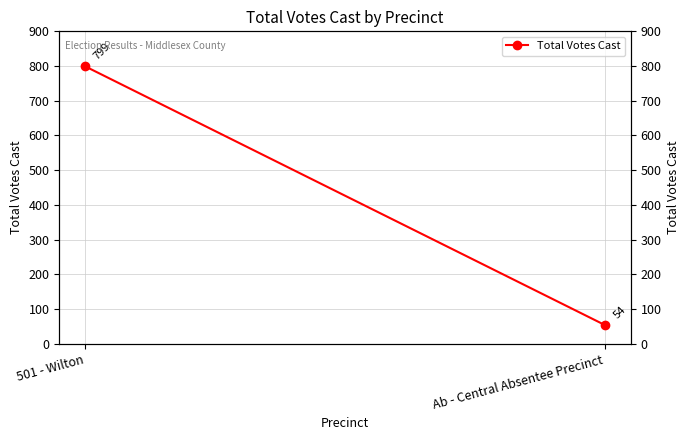

What position from the right is 501 - Wilton?

2